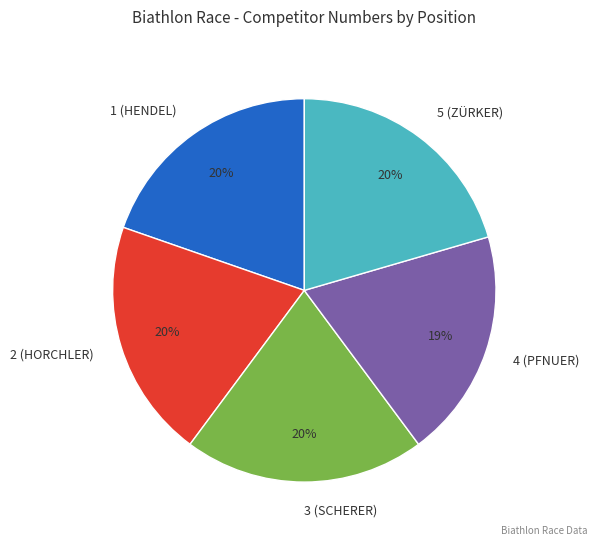

Approximately how many times larger is the value at 3 (SCHERER) compared to 5 (ZÜRKER)?

1.0